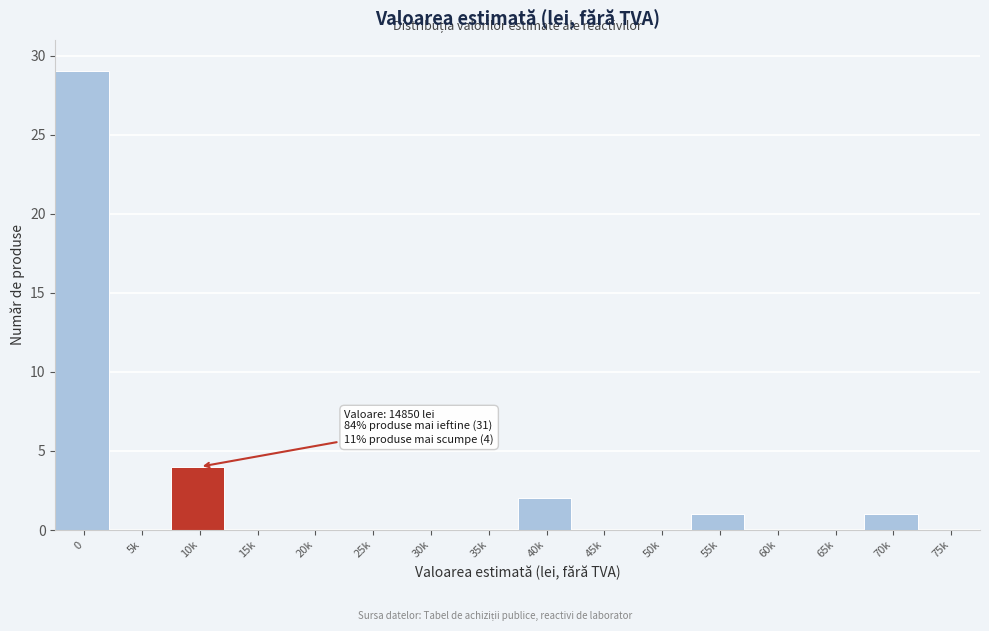

Reading left to right, extract all data points from this chart.

0=29	5k=0	10k=4	15k=0	20k=0	25k=0	30k=0	35k=0	40k=2	45k=0	50k=0	55k=1	60k=0	65k=0	70k=1	75k=0